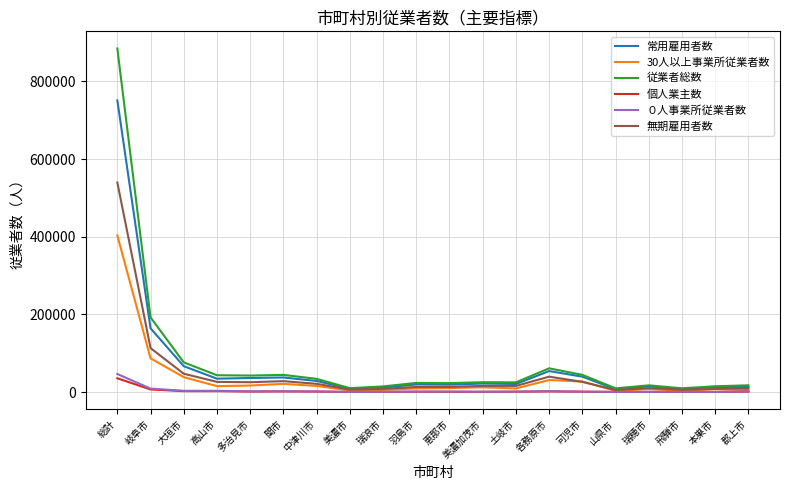

Where is 個人業主数 nearest to the value 18059?

岐阜市